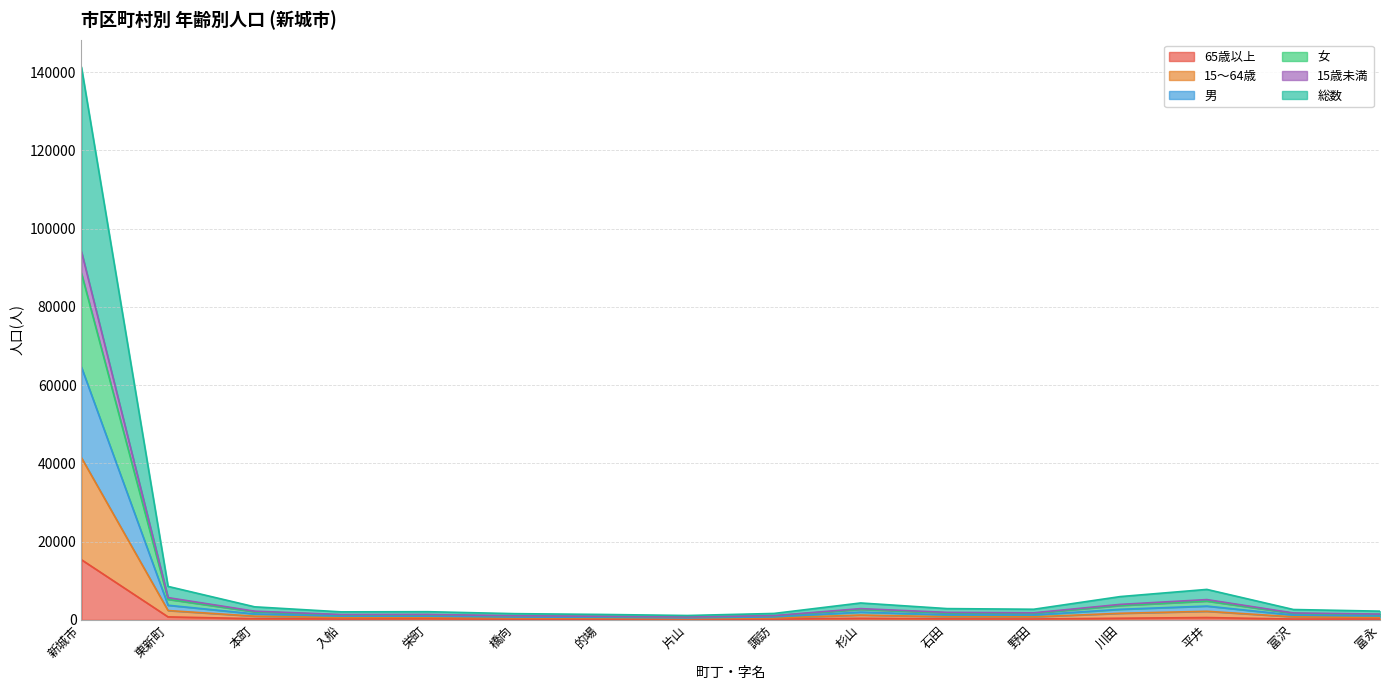

At which label does 65歳以上 reach its peak?

新城市